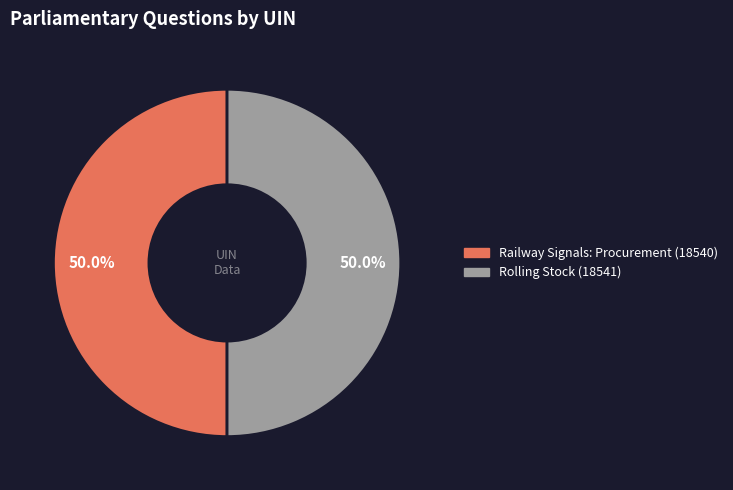

True or false: Rolling Stock (18541) accounts for 43% of the total.

False